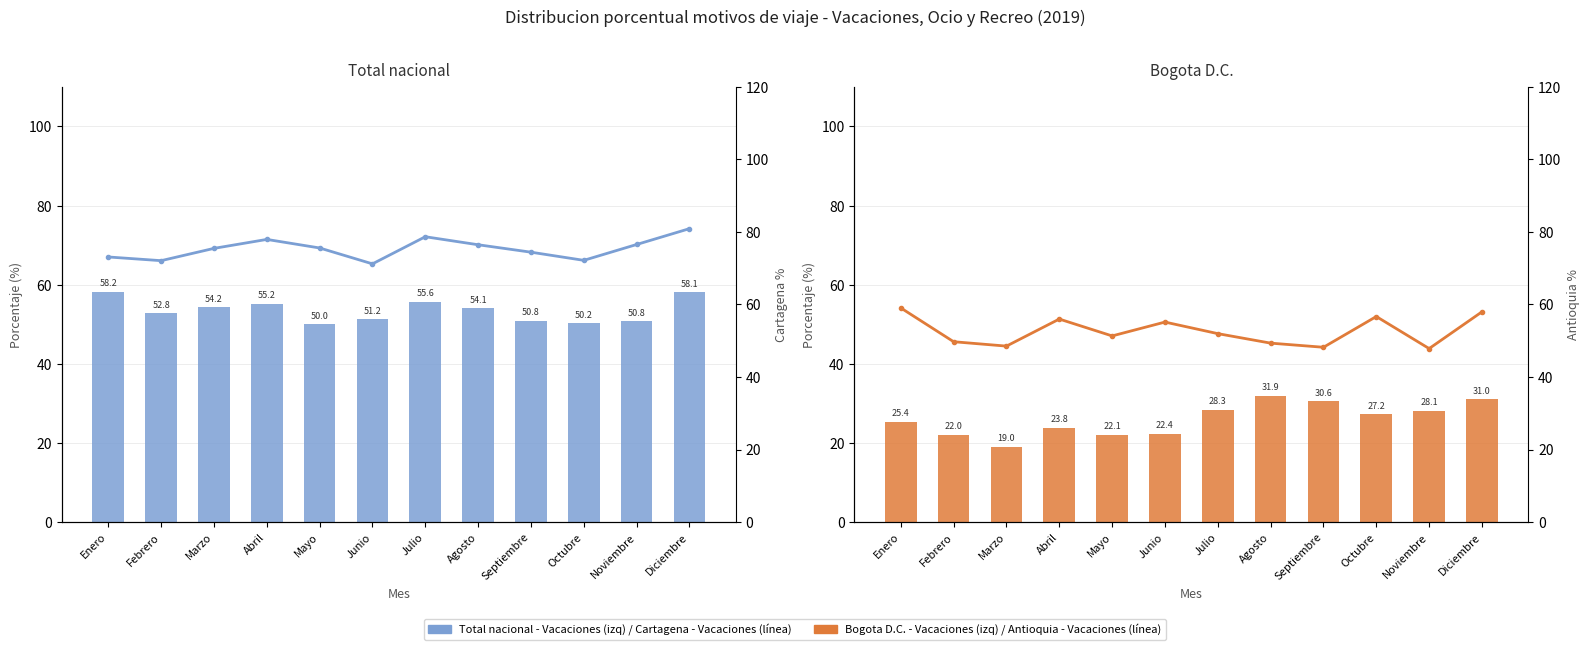

Which series has the largest range (max minus min)?

Bogota - Vacaciones